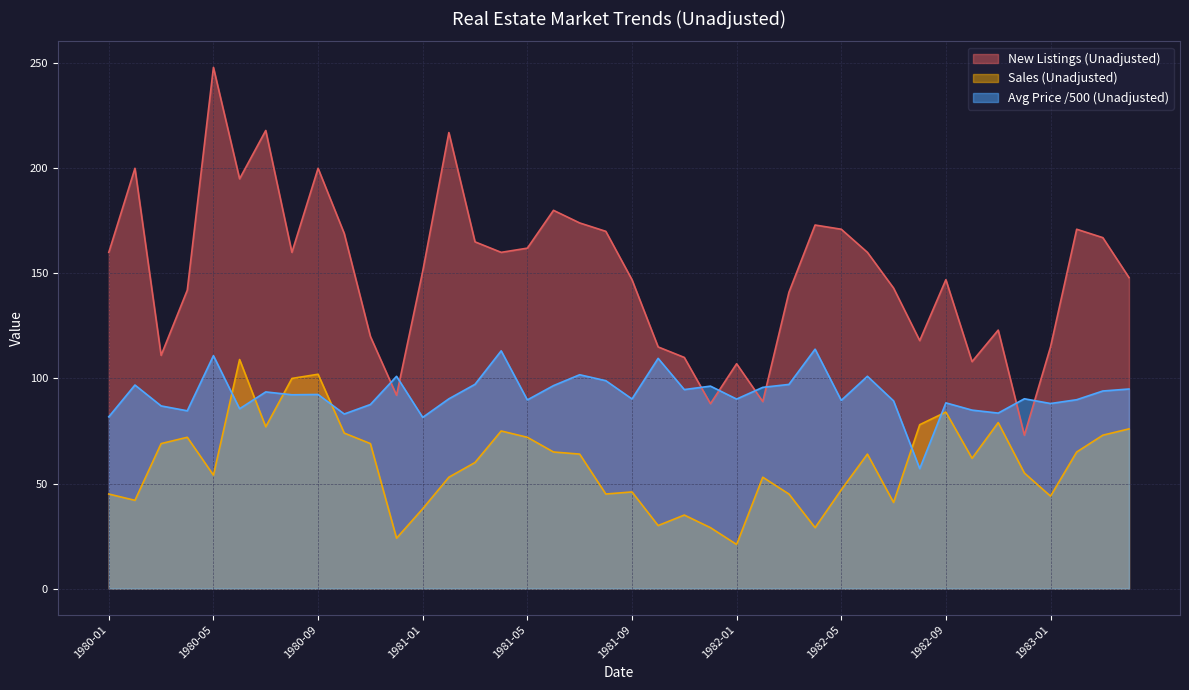

How many lines are shown in the chart?

3